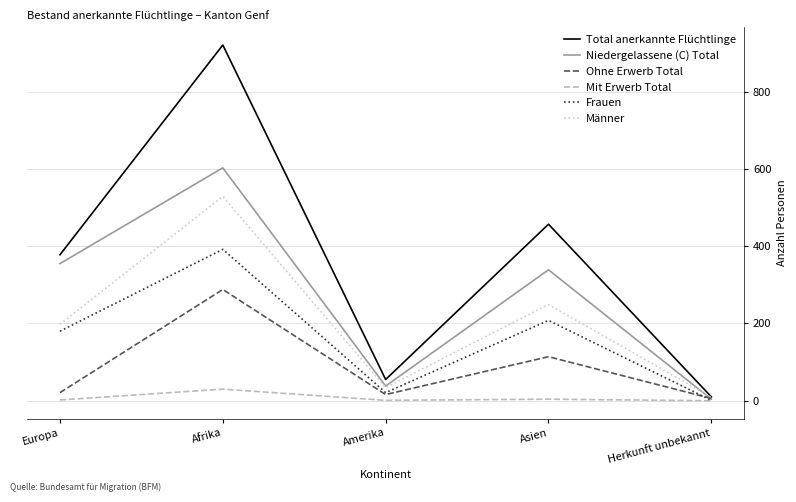

Count the number of categories in the chart.

5